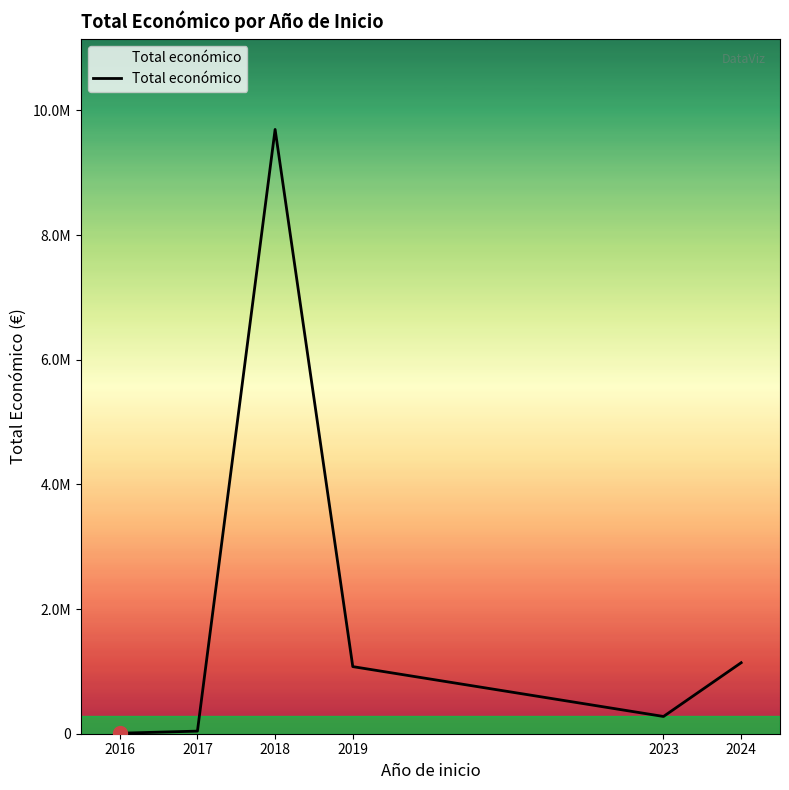

The value at 2019 is 646025. True or false?

False